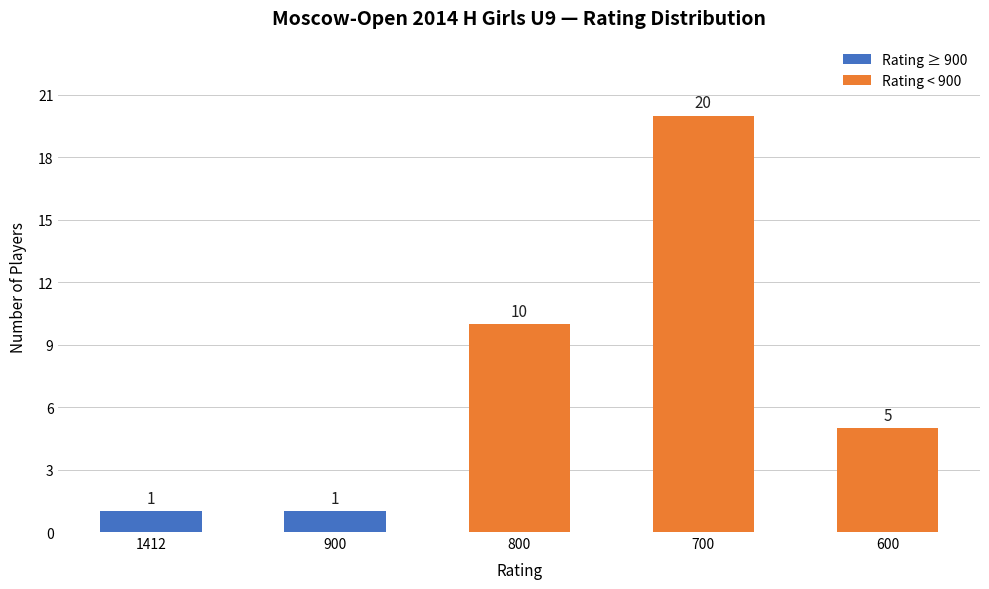

How many bars are there in total?

5